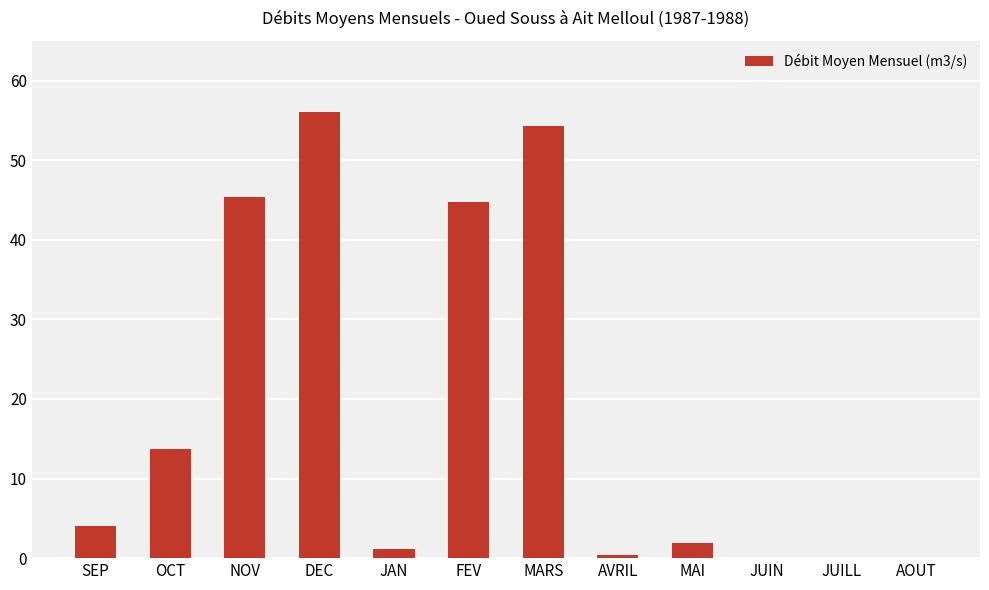

What is the approximate value at JAN?

1.1